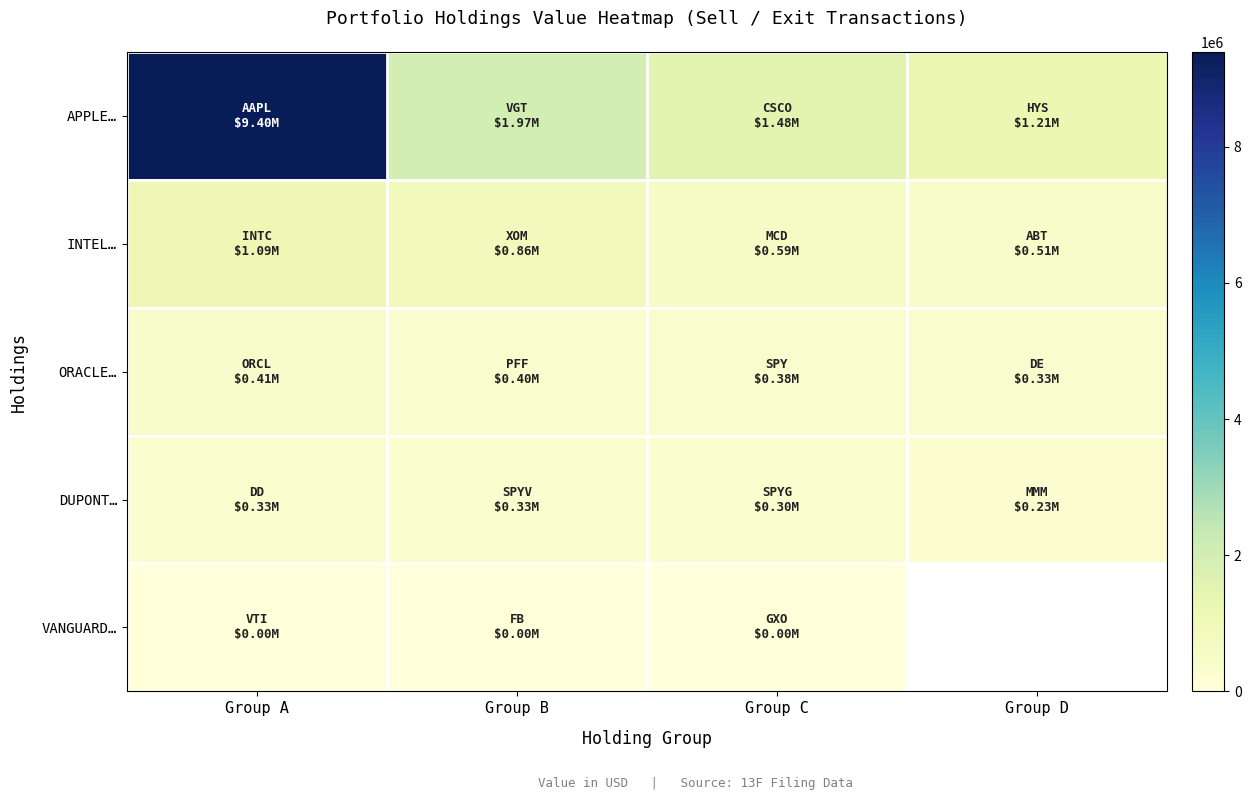

How many series are shown in this chart?

5